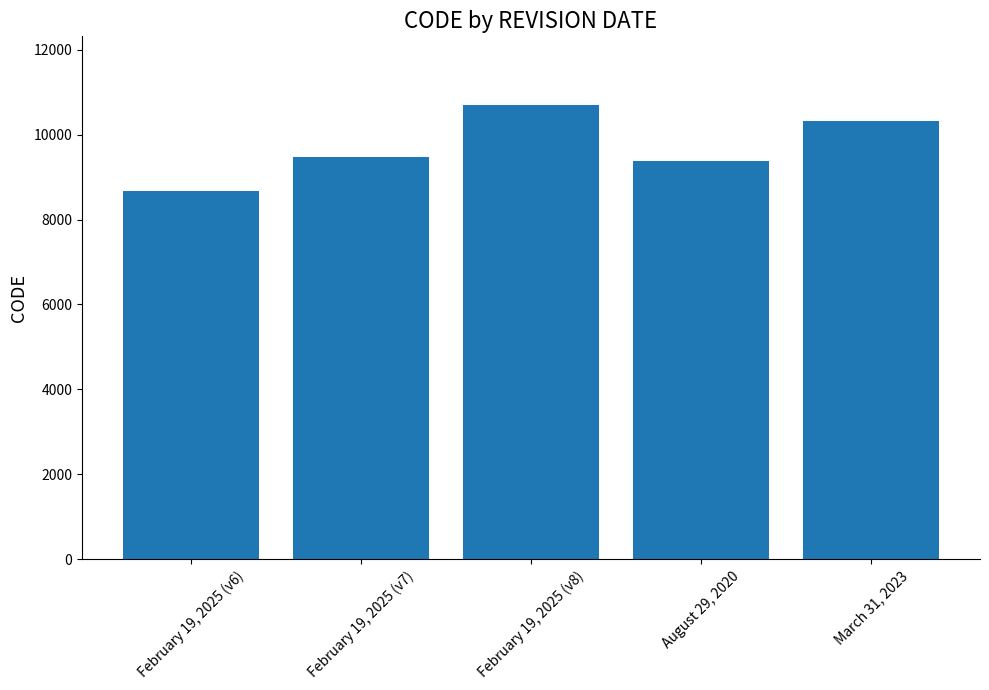

List the labels in order of value, largest first.

February 19, 2025 (v8), March 31, 2023, February 19, 2025 (v7), August 29, 2020, February 19, 2025 (v6)